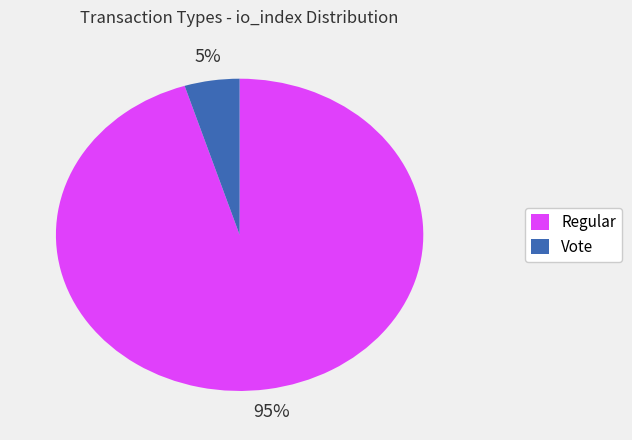

What percentage is the Regular slice, to the nearest percent?

95%